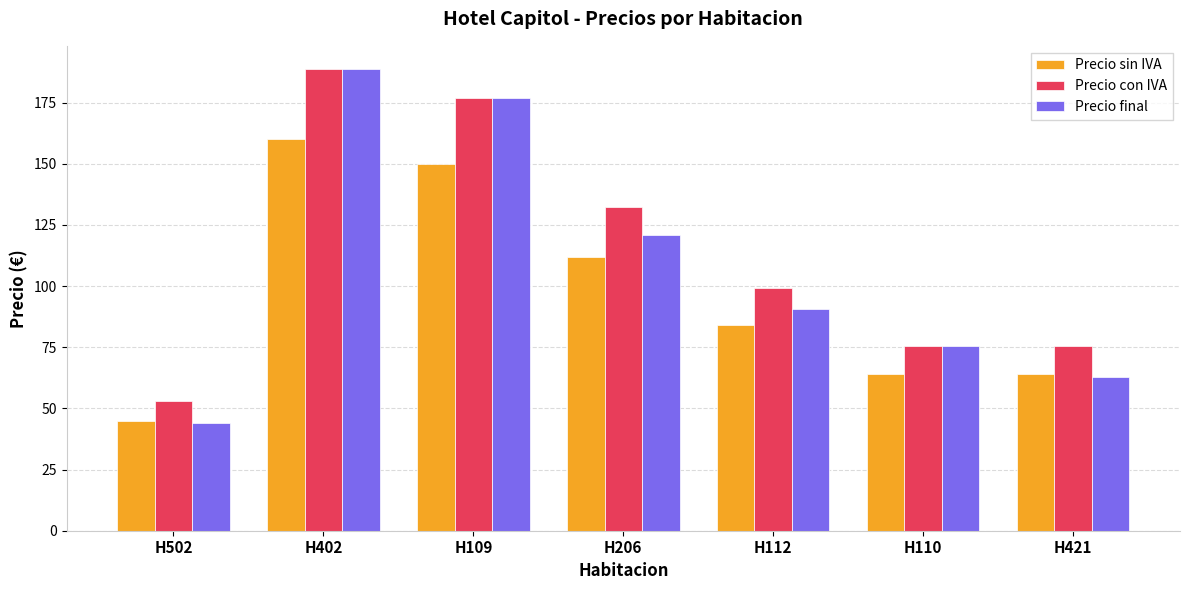

Reading left to right, list all the values displayed in this chart.

Precio sin IVA: H502=45.0	H402=160.0	H109=150.0	H206=112.0	H112=84.0	H110=64.0	H421=64.0
Precio con IVA: H502=53.1	H402=188.8	H109=177.0	H206=132.2	H112=99.1	H110=75.5	H421=75.5
Precio final: H502=44.1	H402=188.8	H109=177.0	H206=121.0	H112=90.7	H110=75.5	H421=62.7